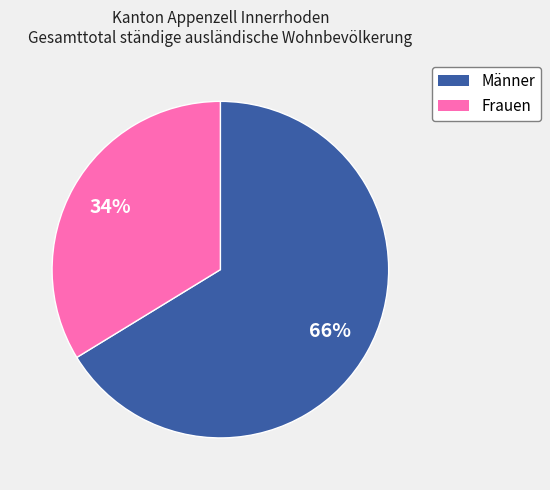

How many segments does this pie chart have?

2